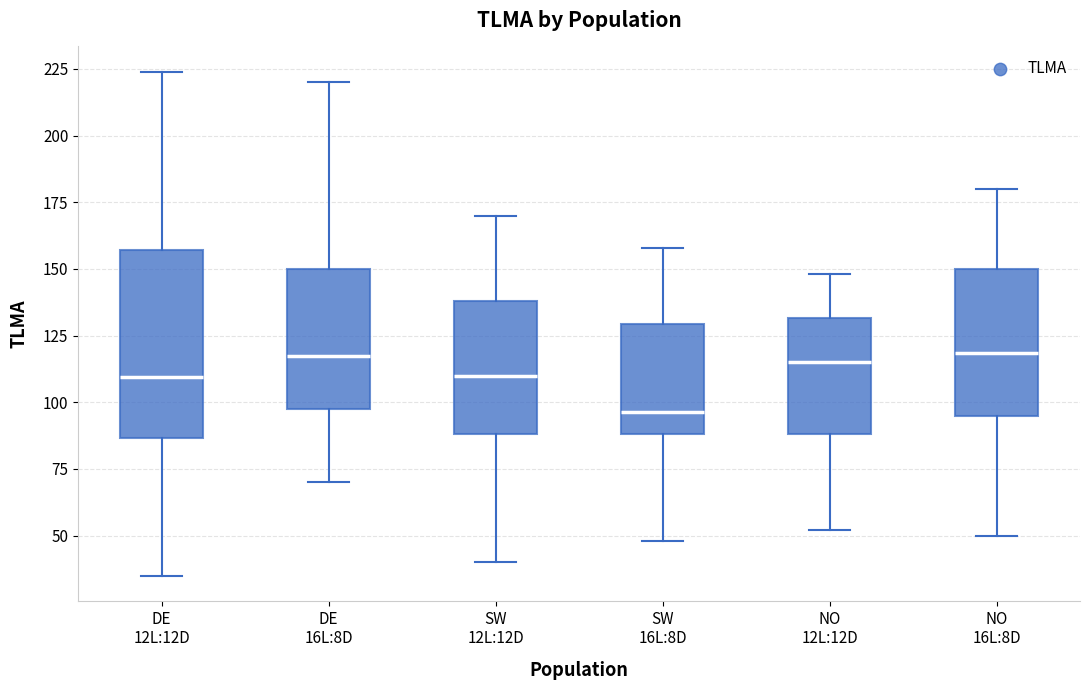

Where is the lower edge of the box for SW 16L:8D on the y-axis? The values are not printed on the chart, so give them approximately, as read against the axis.

90